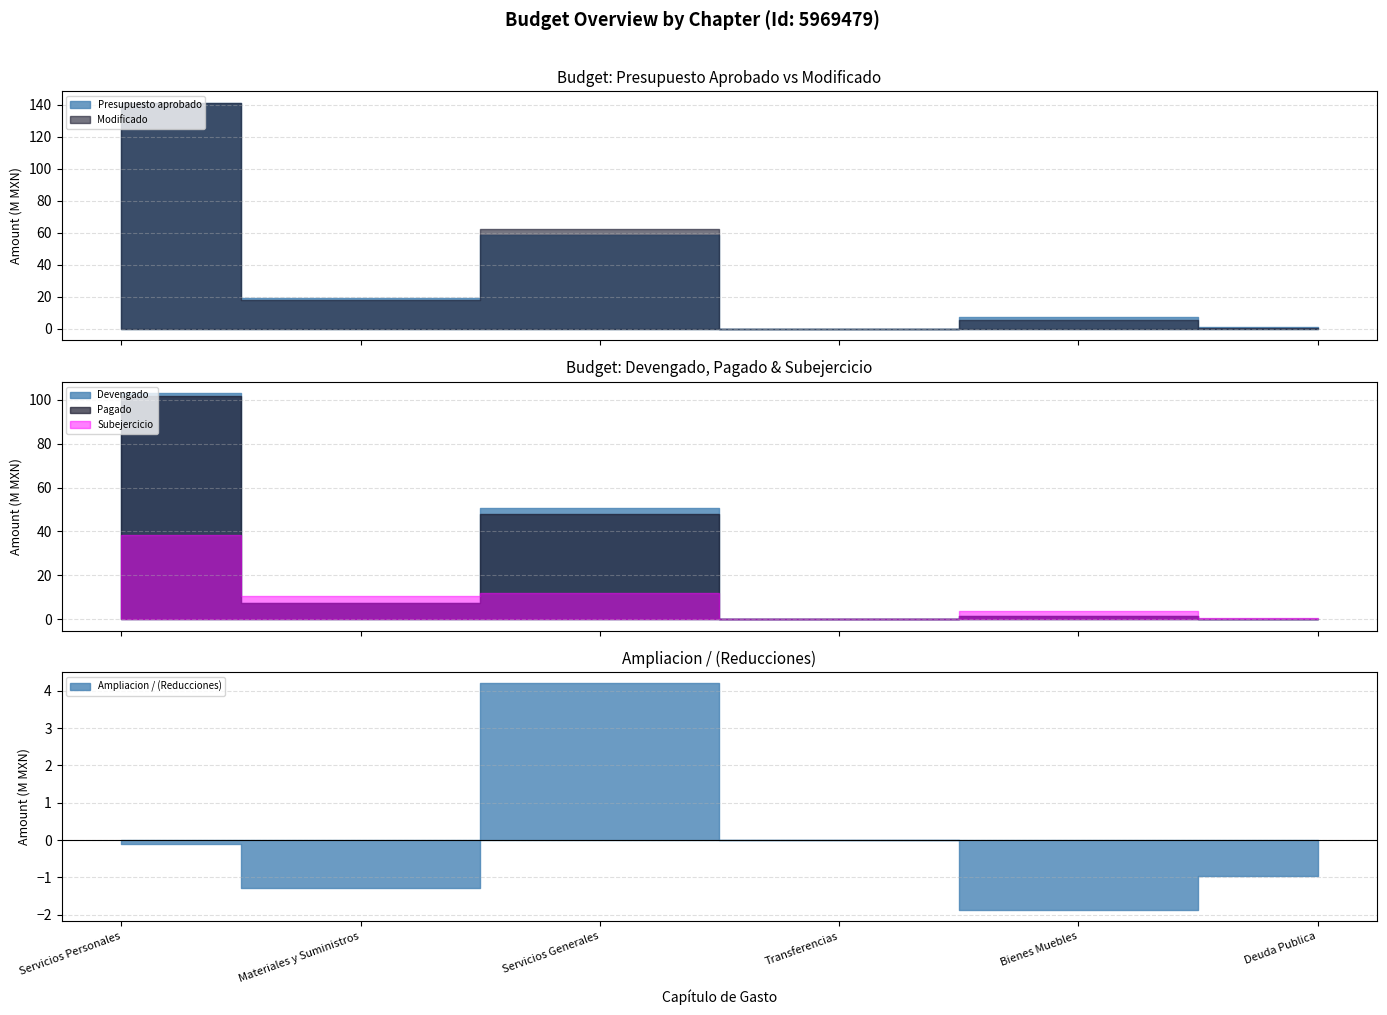

Reading left to right, what are all the values shown in this chart?

Presupuesto aprobado: 141423877.0	19480000.0	58507093.0	300000.0	7220000.0	1500000.0
Modificado: 141328835.1	18202943.9	62704950.2	300000.0	5350577.4	543663.3
Devengado: 102993660.3	7581189.2	50789984.1	10000.0	1668129.7	0.0
Pagado: 101563447.7	7446543.2	47748090.2	10000.0	1662612.5	0.0
Subejercicio: 38335174.8	10621754.8	11914966.1	290000.0	3682447.7	543663.3
Ampliacion: -95041.8	-1277056.1	4197857.2	0.0	-1869422.6	-956336.7